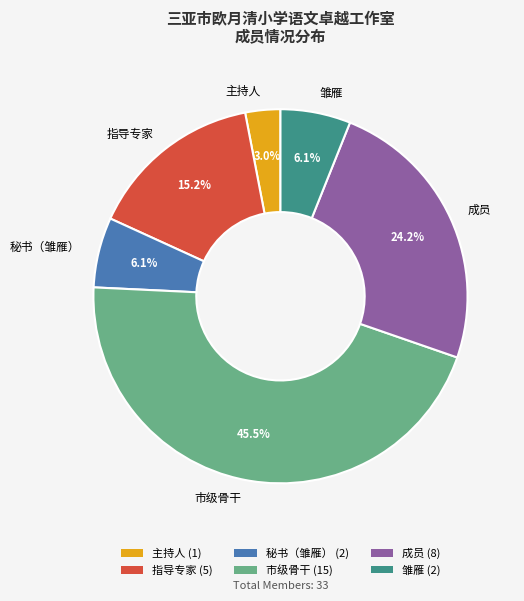

What is the smallest slice in the pie chart?

主持人